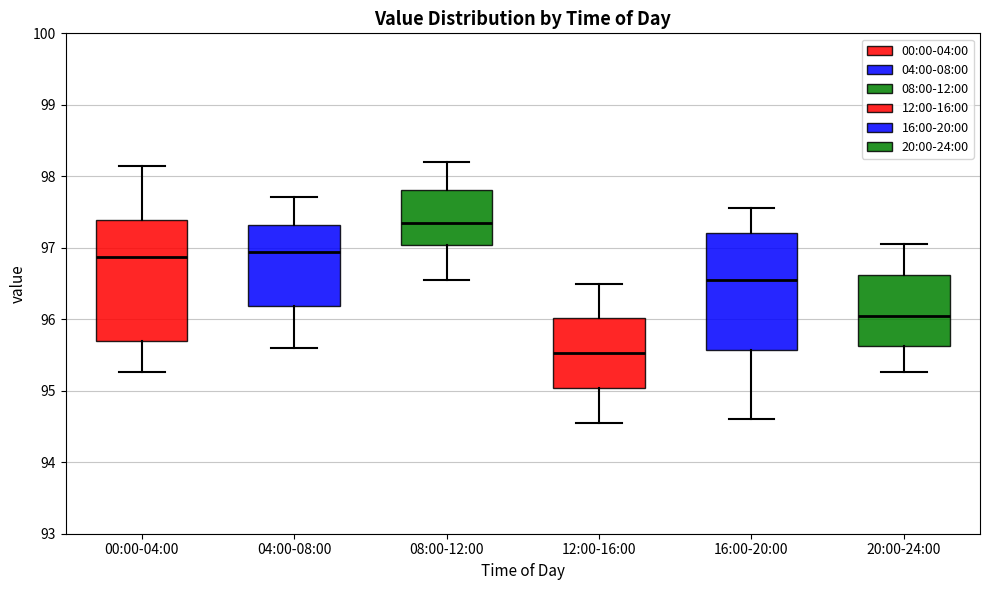

Which box's median line is the highest?

08:00-12:00